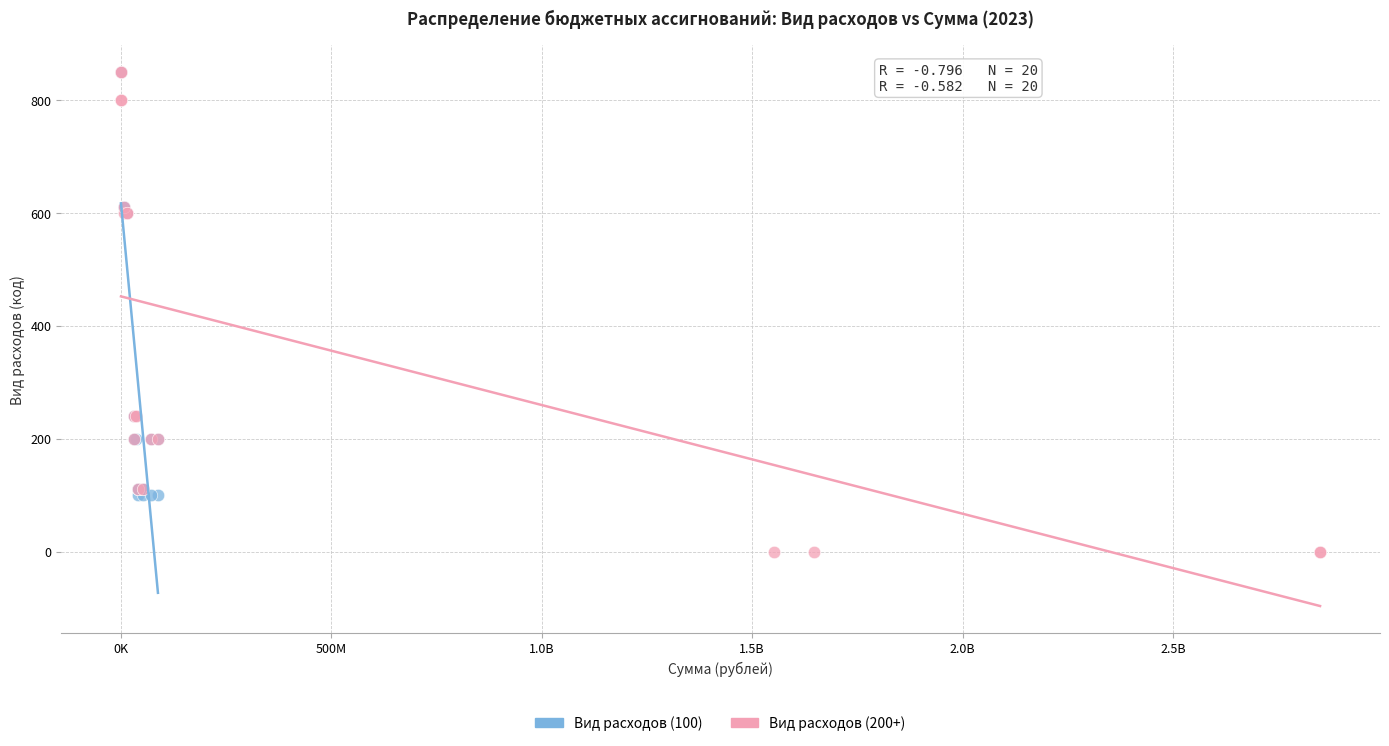

What are all the series names shown in the legend?

Вид расходов (100), Вид расходов (200+)